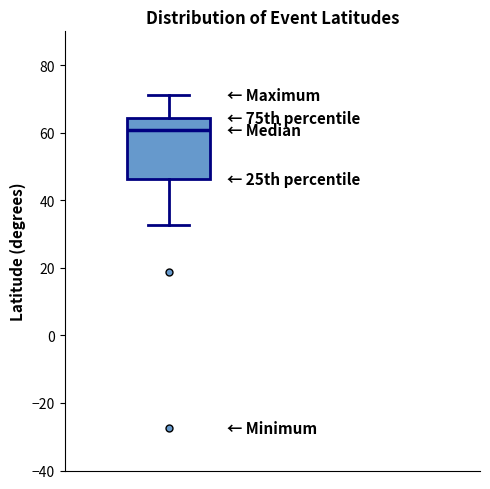

Read this box plot against the y-axis: the position of the median line, the range covered by the box, and the ends of both whiskers. The values are not printed on the chart, so give them approximately, as read against the axis.

median 60, box 46 to 64, whiskers 32 to 72